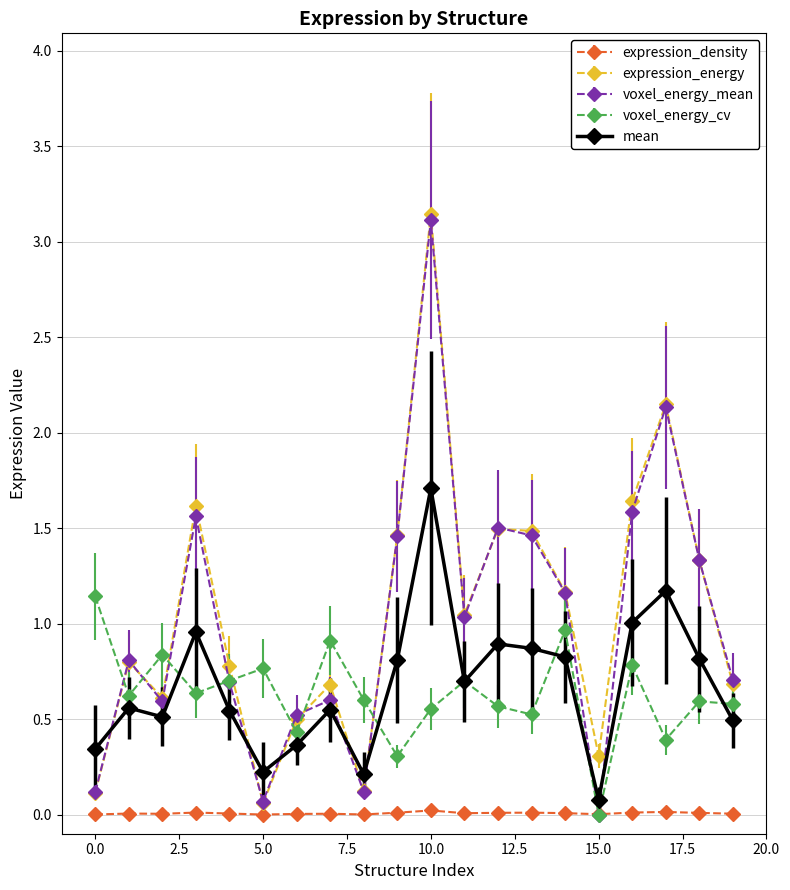

True or false: expression_energy has more than 2 interior local peaks.

True